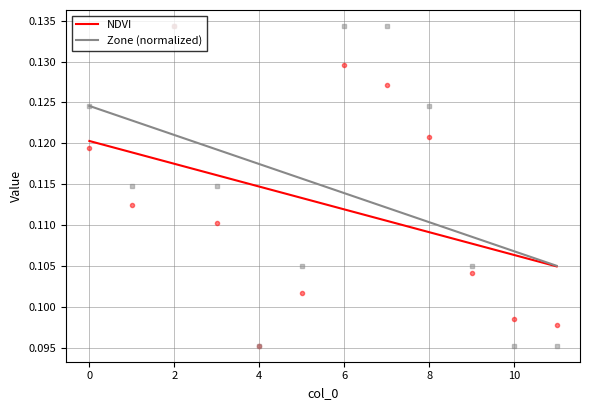

At which label is Zone closest to 0?

4